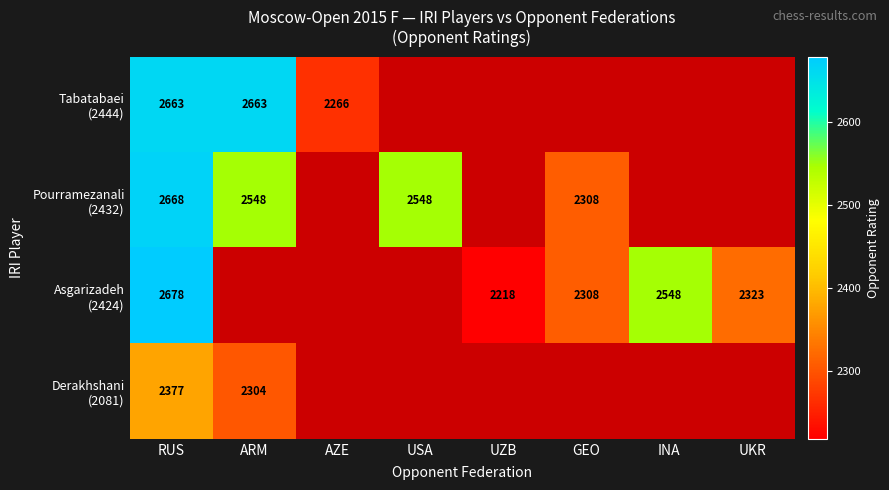

What is the difference between the maximum and minimum values in the Derakhshani (2081) series?

73.0